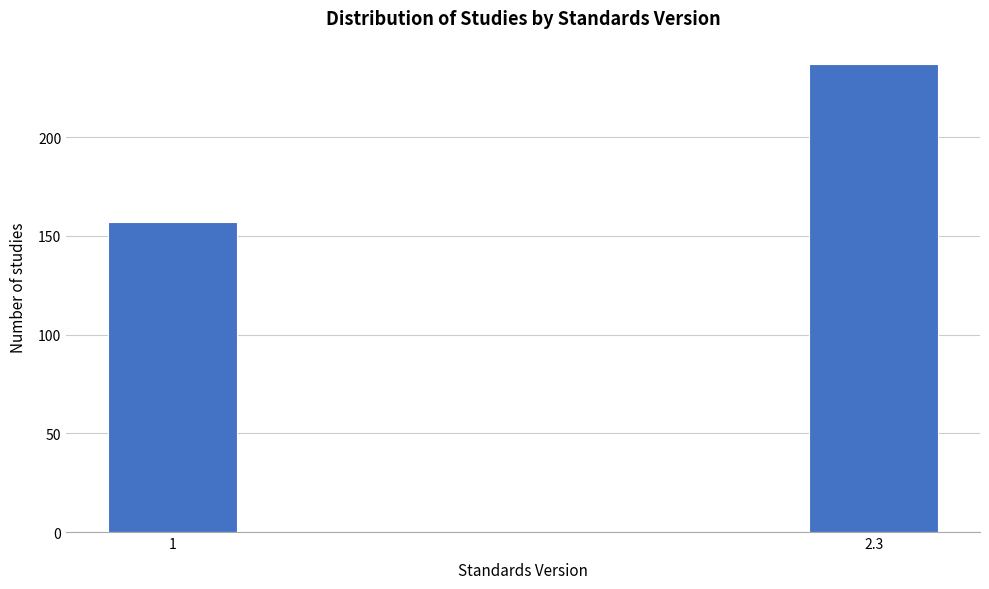

Reading left to right, what are all the values shown in this chart?

157	237